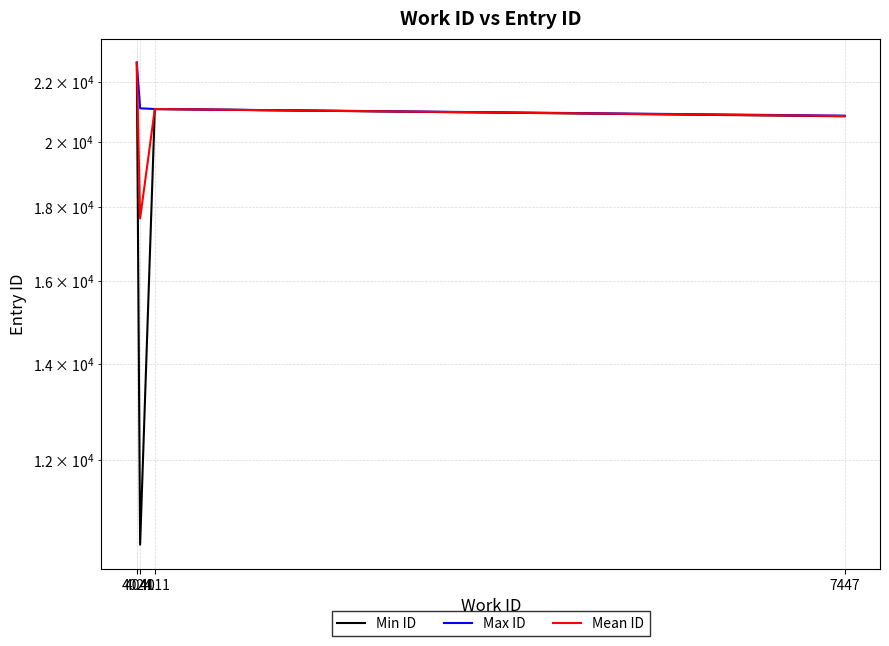

How many data points in Min ID are less than 21076?

2